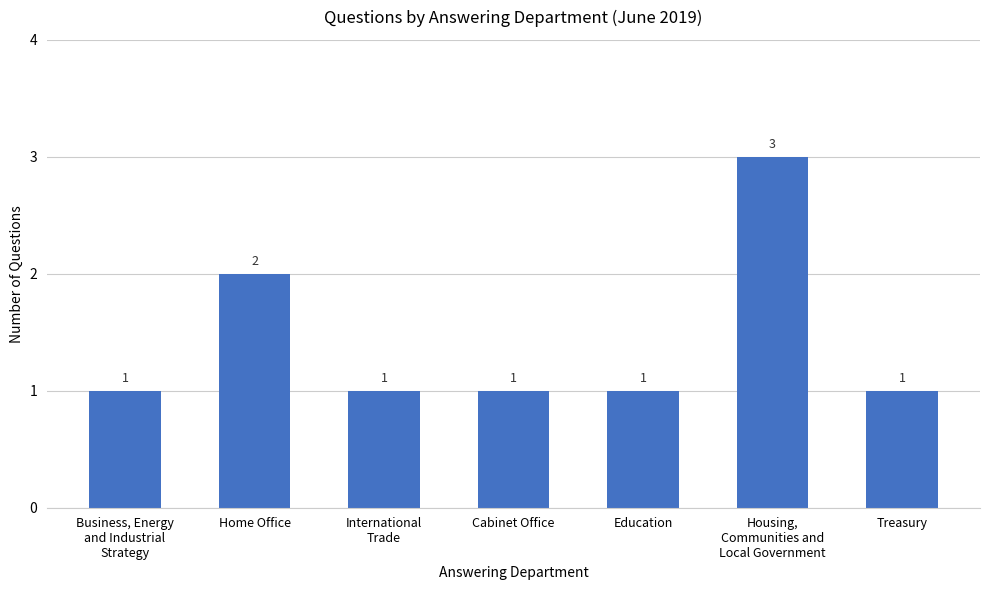

What is the maximum value shown in the chart?

3